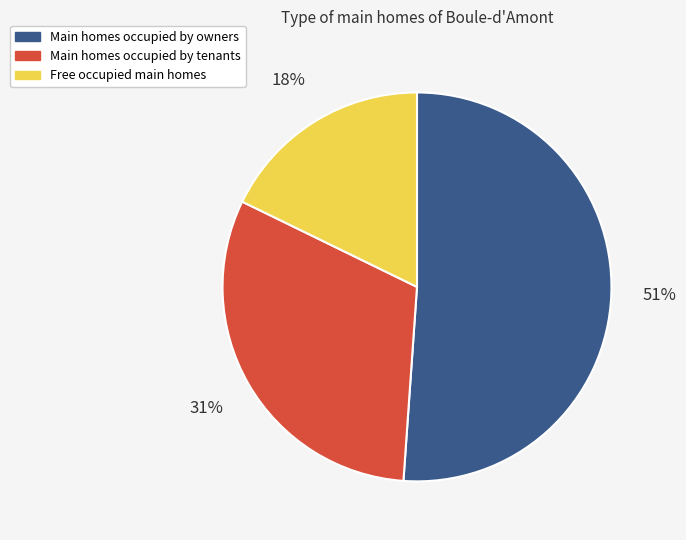

Which slice represents more than half of the pie?

Main homes occupied by owners